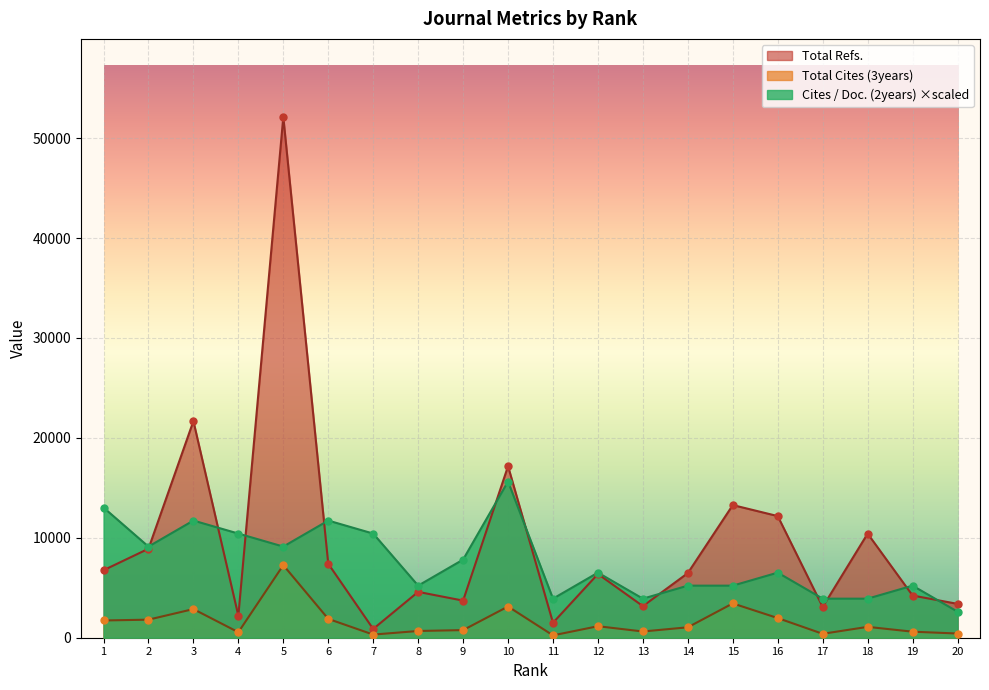

Which series has the widest spread of Y values?

Total Refs.